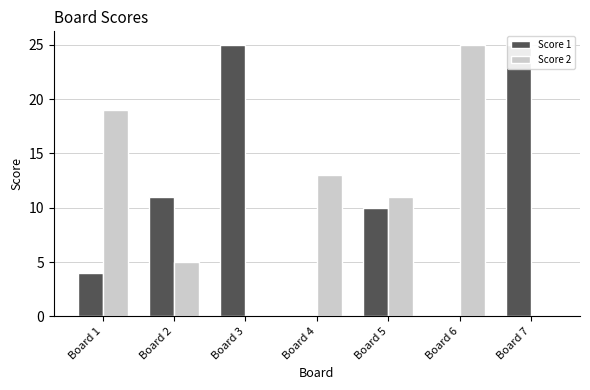

Where does the Score 2 series first go above 11?

Board 1